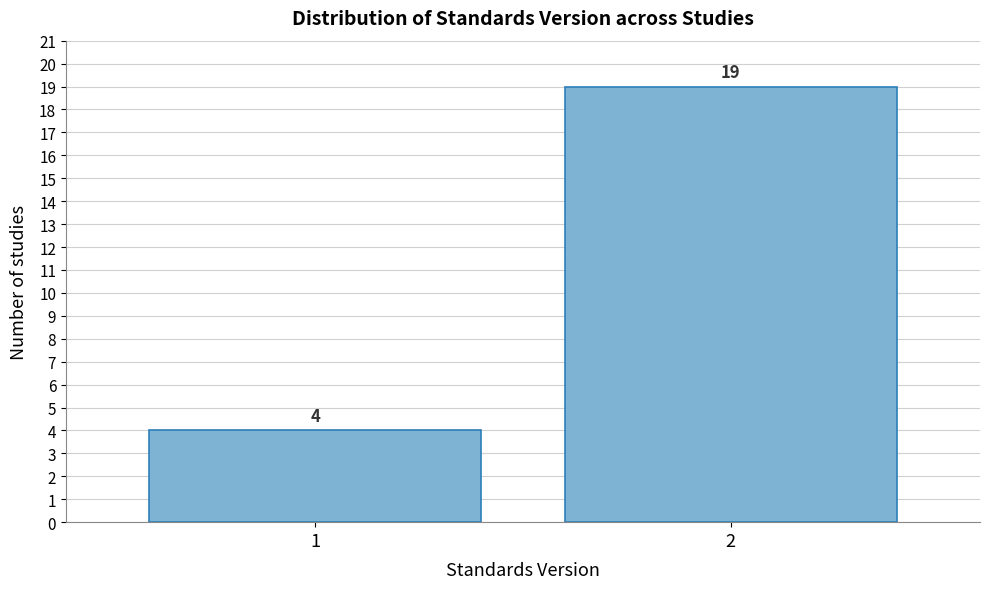

Reading left to right, list all the values displayed in this chart.

4	19